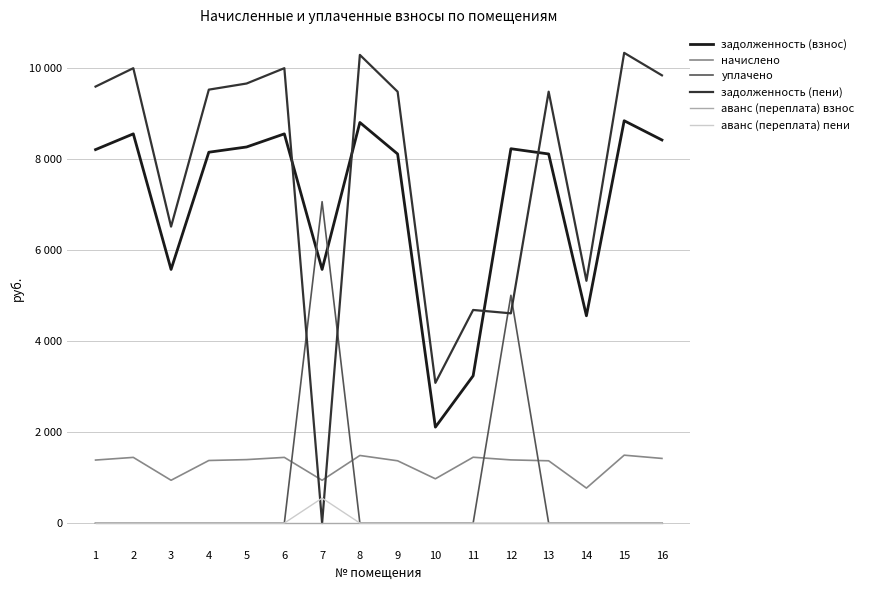

True or false: аванс (переплата) пени and аванс (переплата) взнос cross at least once.

False